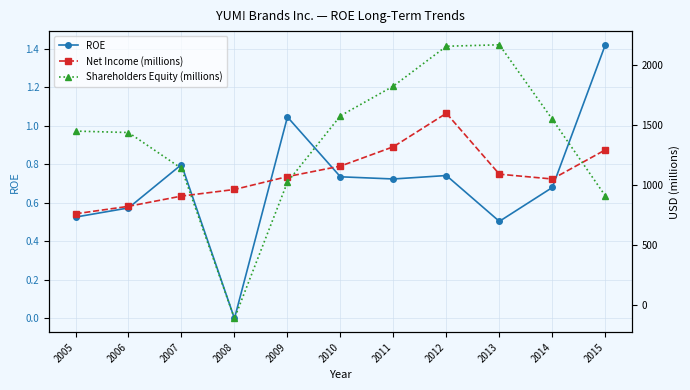

Rank the series at 2014 from lowest to highest value.

ROE, Net Income (millions), Shareholders Equity (millions)